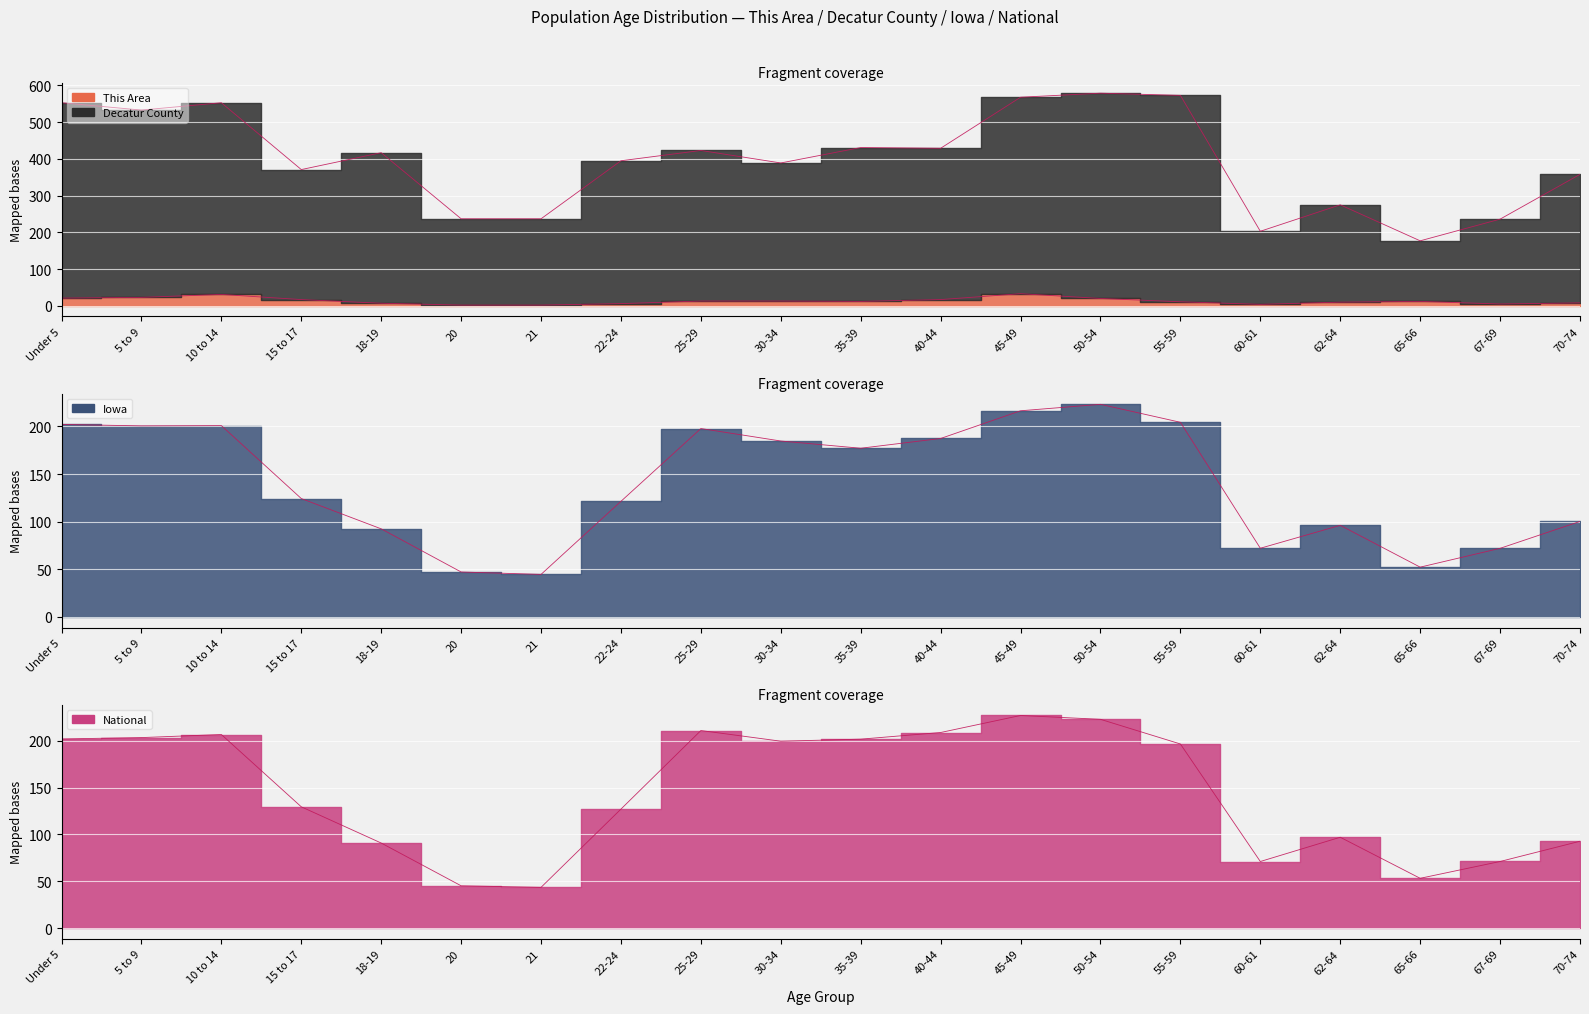

The value of National at 55-59 is 287.4. True or false?

False